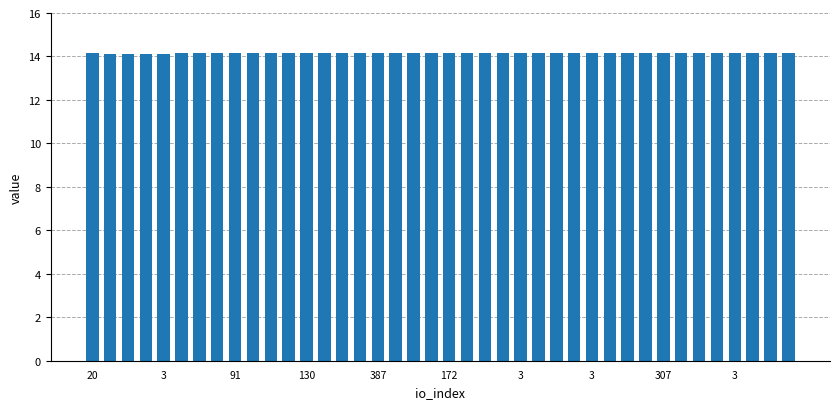

What is the sum of all values?

565.9